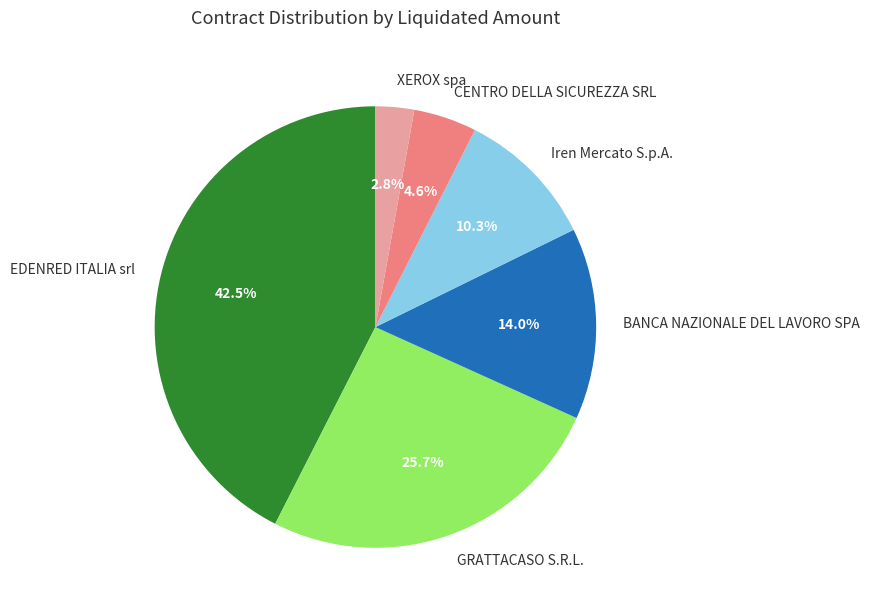

To the nearest percent, what is the difference between the largest and smallest slice percentages?

40%